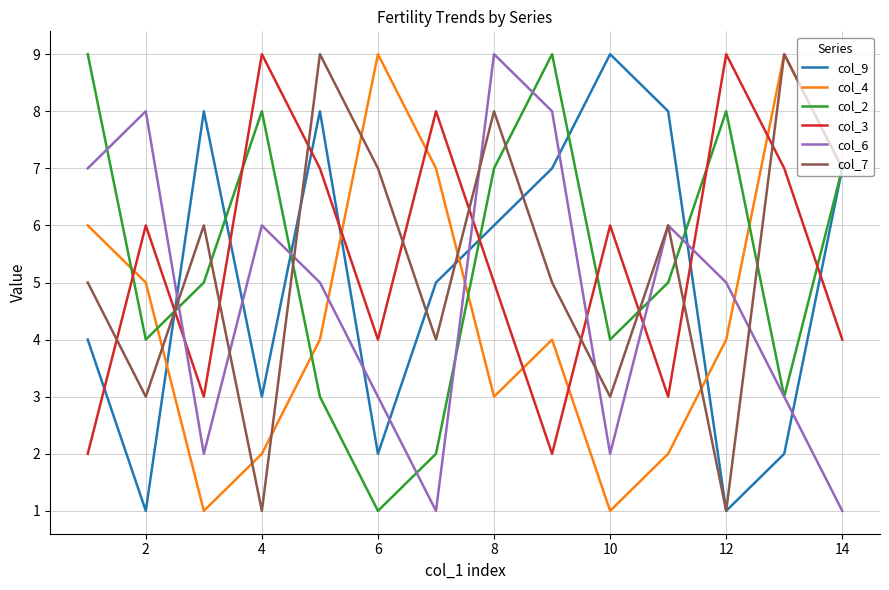

How many times do col_6 and col_3 cross each other?

5